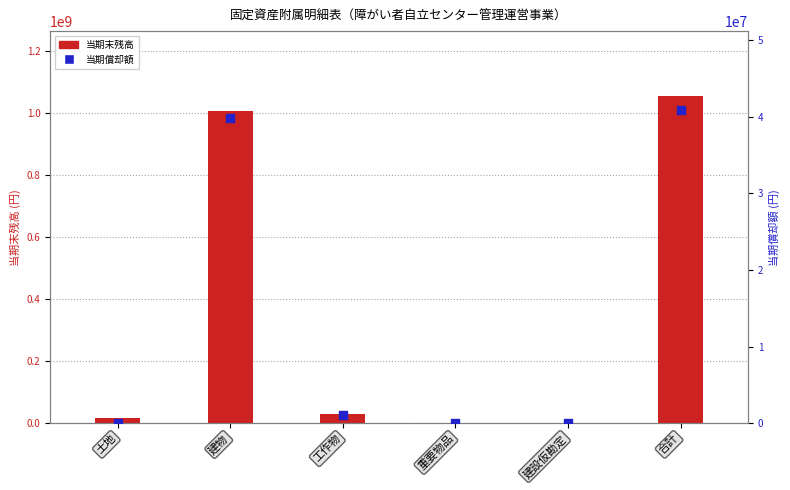

Which series contains the lowest Y value?

当期末残高